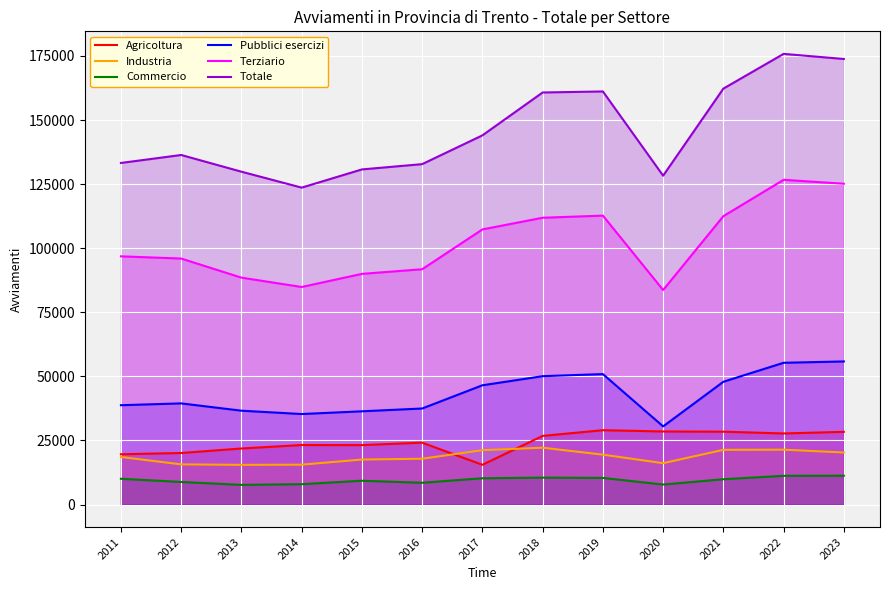

Where is the first local maximum for Terziario?

2019